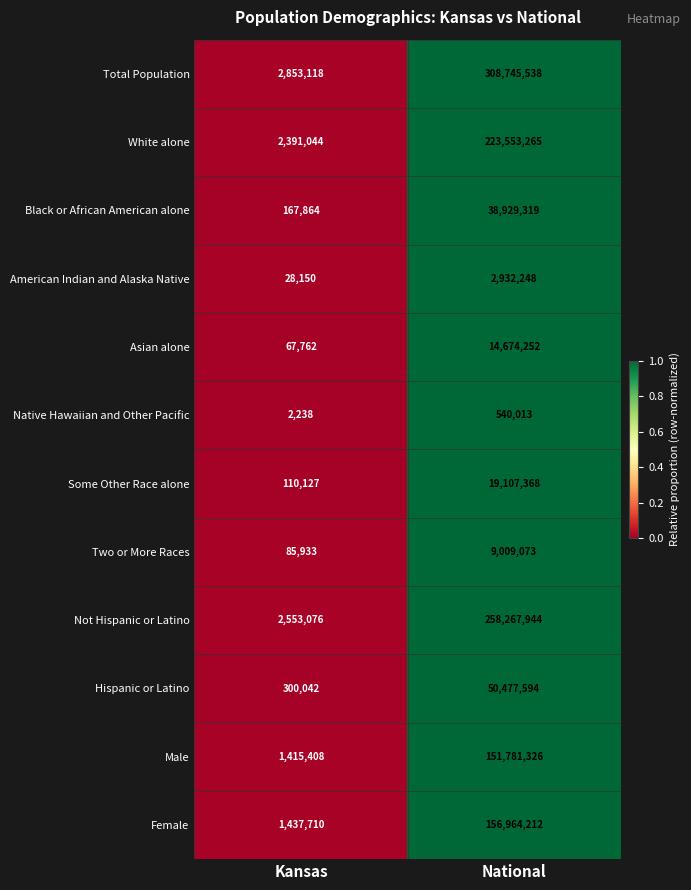

Which series has the widest spread of values?

Total Population